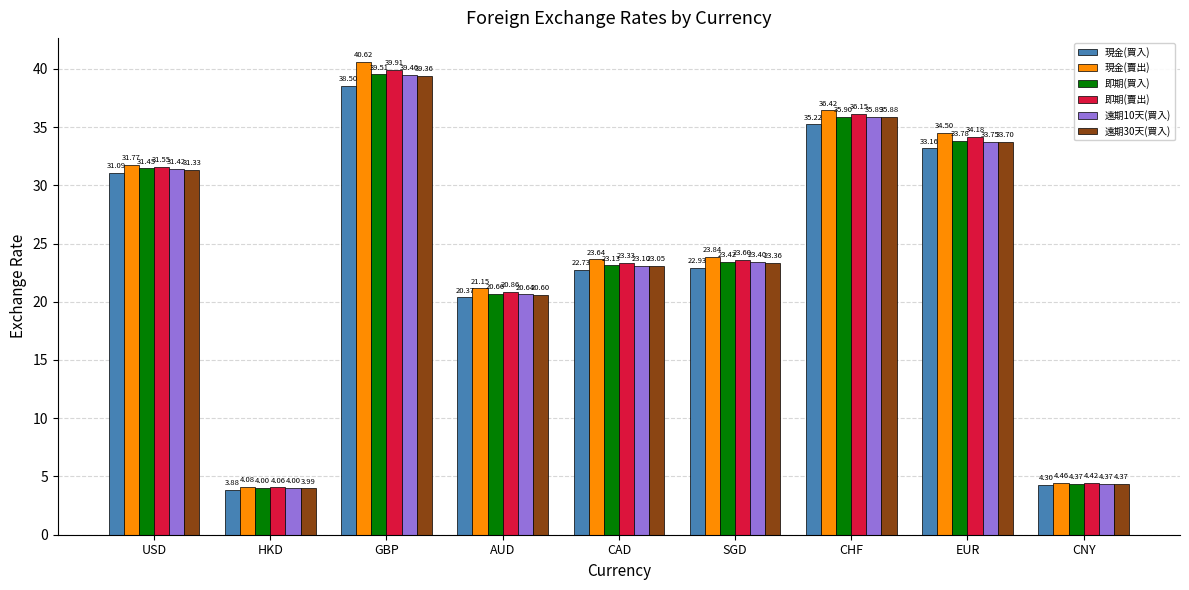

What is the difference between the maximum and minimum values in the 現金(買入) series?

34.6